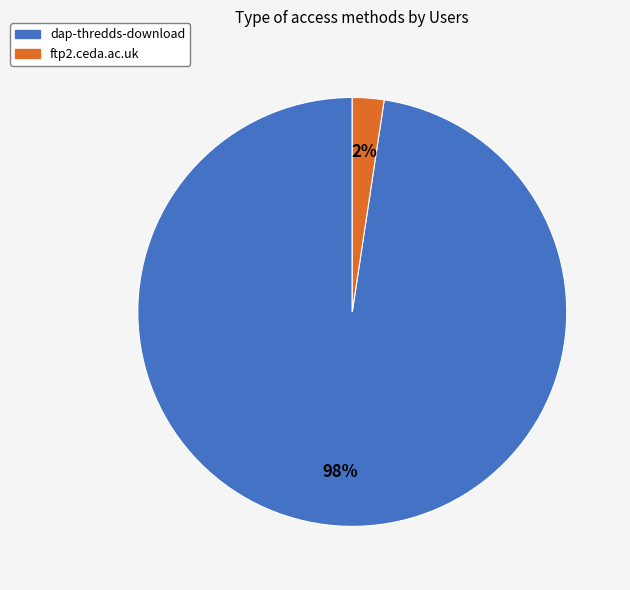

True or false: ftp2.ceda.ac.uk accounts for 2% of the total.

True